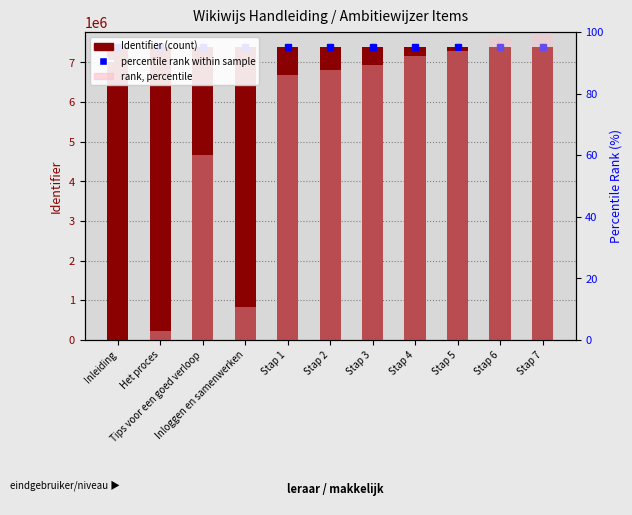

What is the highest value of the Identifier series?

7398852.0